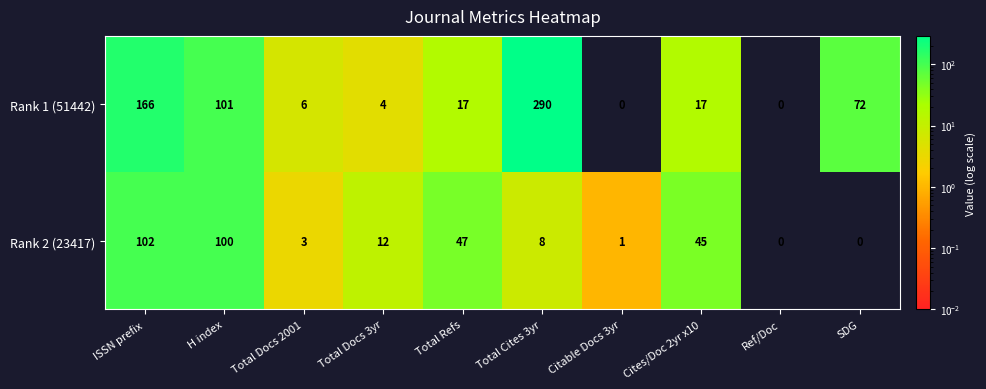

What is the difference between the second highest and minimum values in the Rank 1 (51442) series?

166